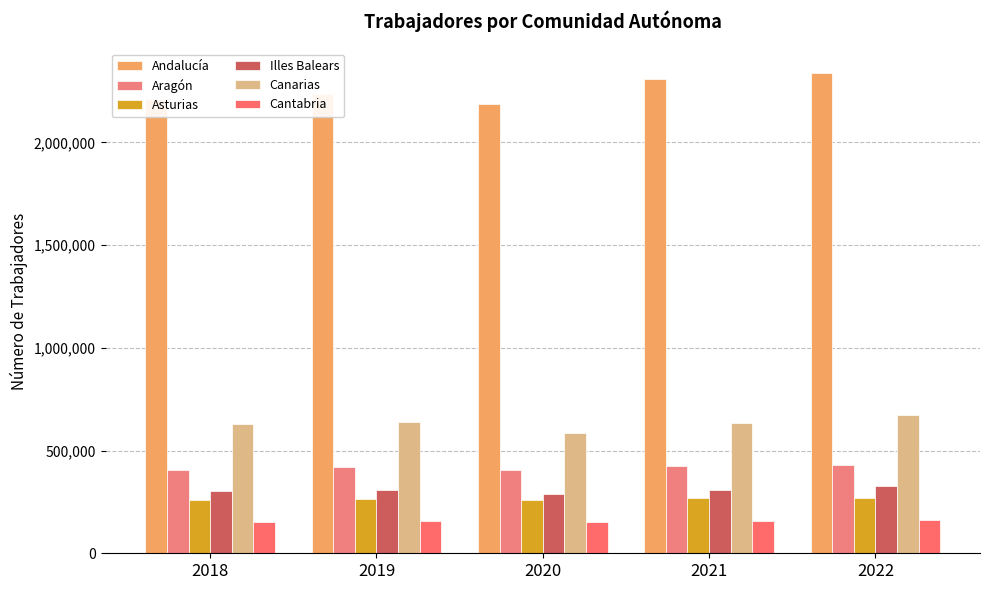

How many data points in Cantabria are less than 155406?

2